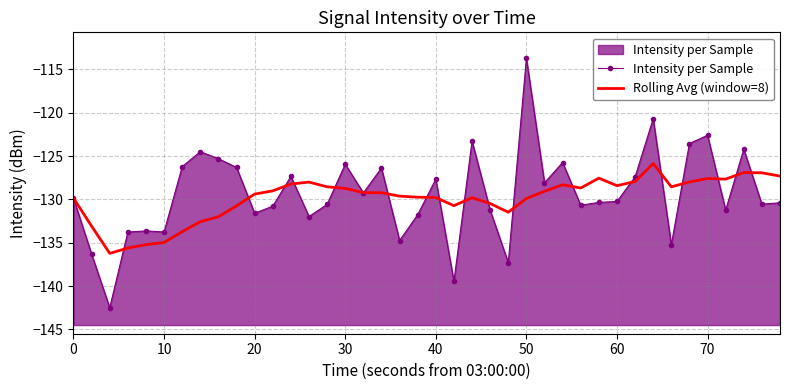

Count the number of data series in this chart.

2